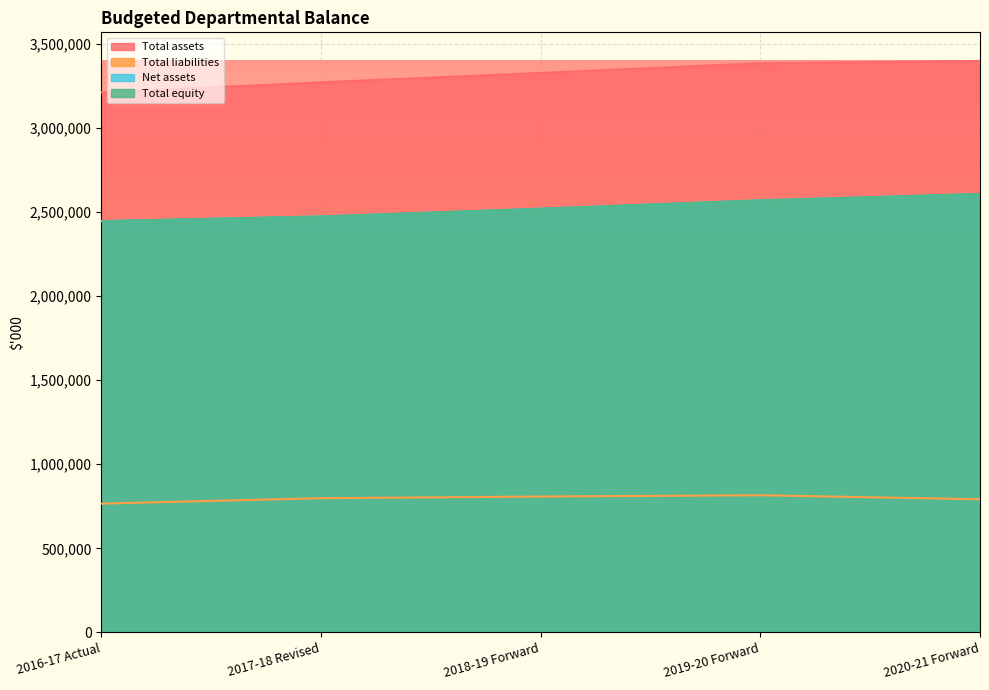

True or false: Total liabilities and Total equity cross at least once.

False